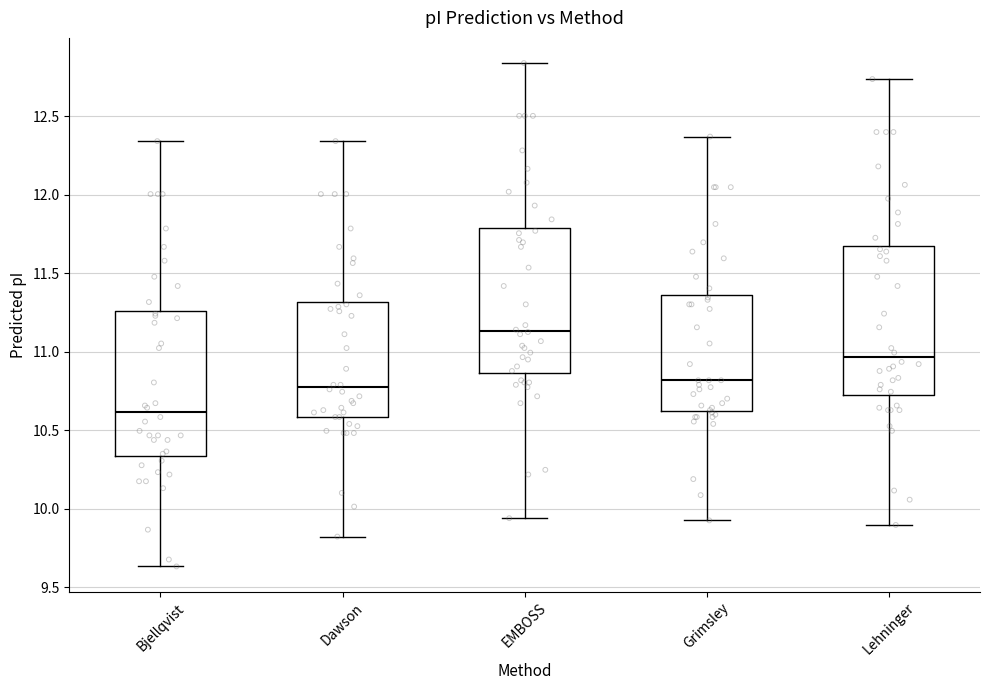

Where does the lower whisker of the box for Grimsley end on the y-axis? The values are not printed on the chart, so give them approximately, as read against the axis.

9.95